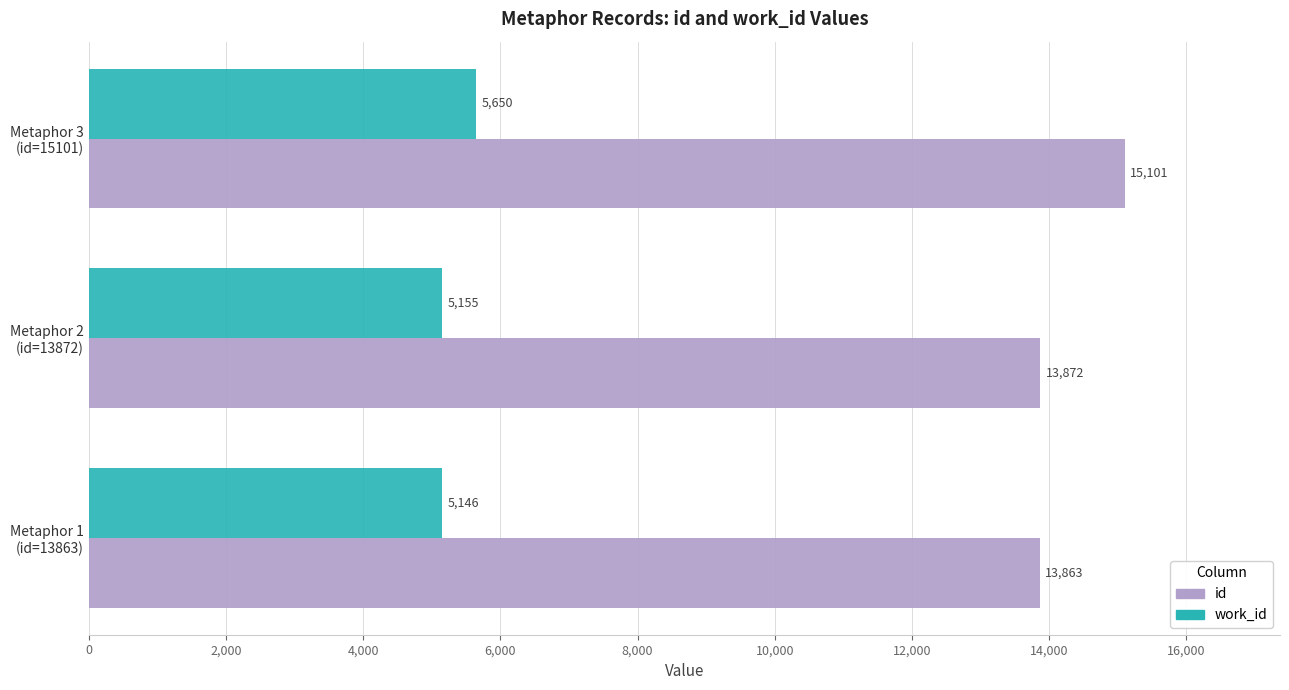

What are all the series names shown in the legend?

id, work_id